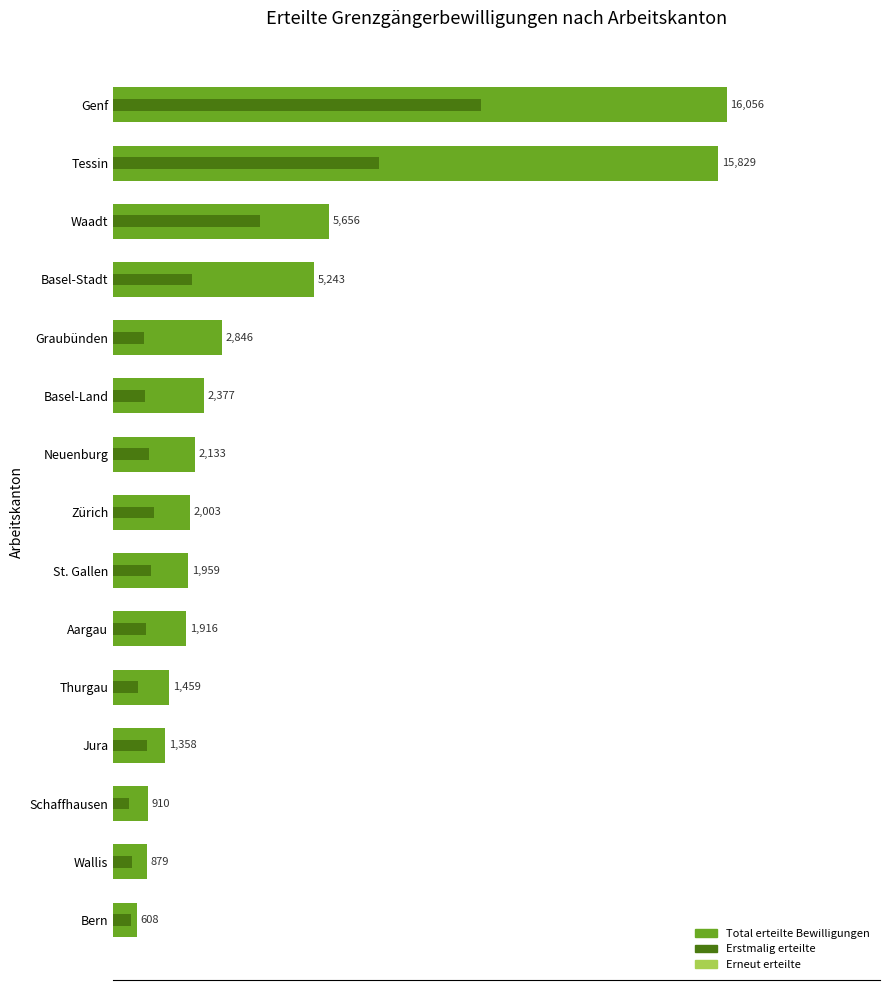

The Total series shows 600 at Thurgau. True or false?

False